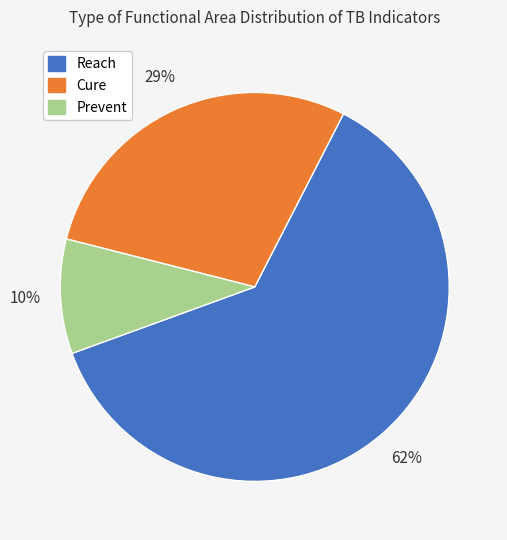

What percentage is the Cure slice, to the nearest percent?

29%